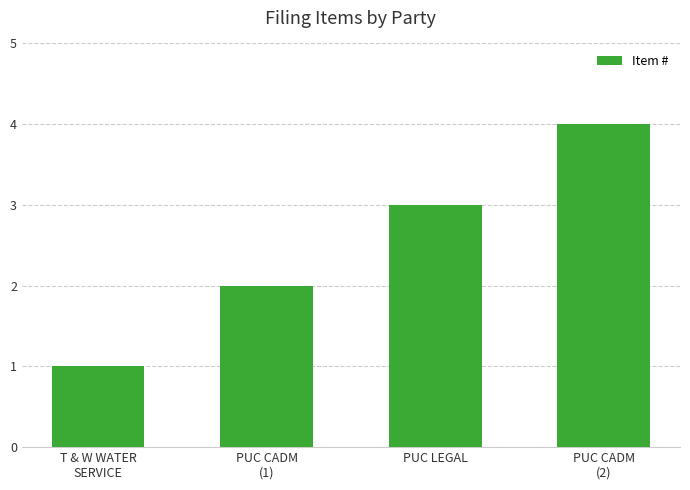

What is the value of the 3rd bar from the left?

3